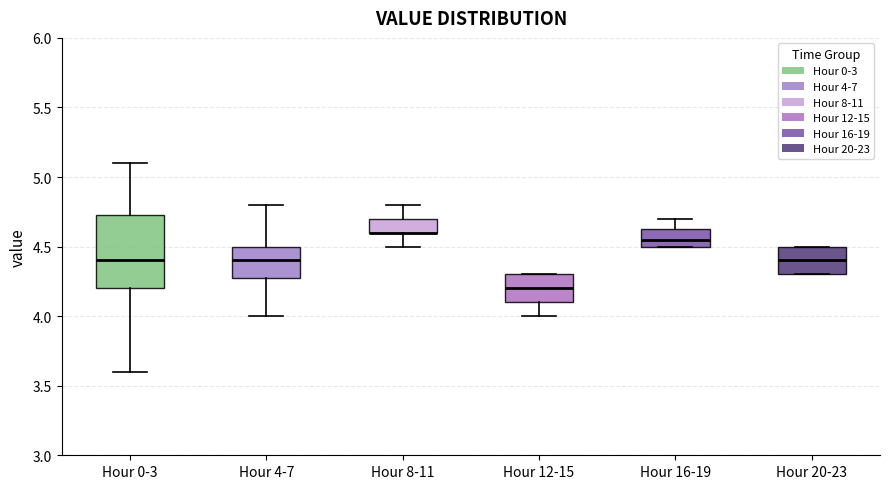

Reading left to right, read every box against the y-axis: the position of its median line, the range the box covers, and the ends of its whiskers. The values are not printed on the chart, so give them approximately, as read against the axis.

Hour 0-3: median 4.40, box 4.20 to 4.75, whiskers 3.60 to 5.10
Hour 4-7: median 4.40, box 4.30 to 4.50, whiskers 4.00 to 4.80
Hour 8-11: median 4.60 (drawn on the box's lower edge), box 4.60 to 4.70, whiskers 4.50 to 4.80
Hour 12-15: median 4.20, box 4.10 to 4.30, whiskers 4.00 to 4.30
Hour 16-19: median 4.55, box 4.50 to 4.65, whiskers 4.50 to 4.70
Hour 20-23: median 4.40, box 4.30 to 4.50, whiskers 4.30 to 4.50